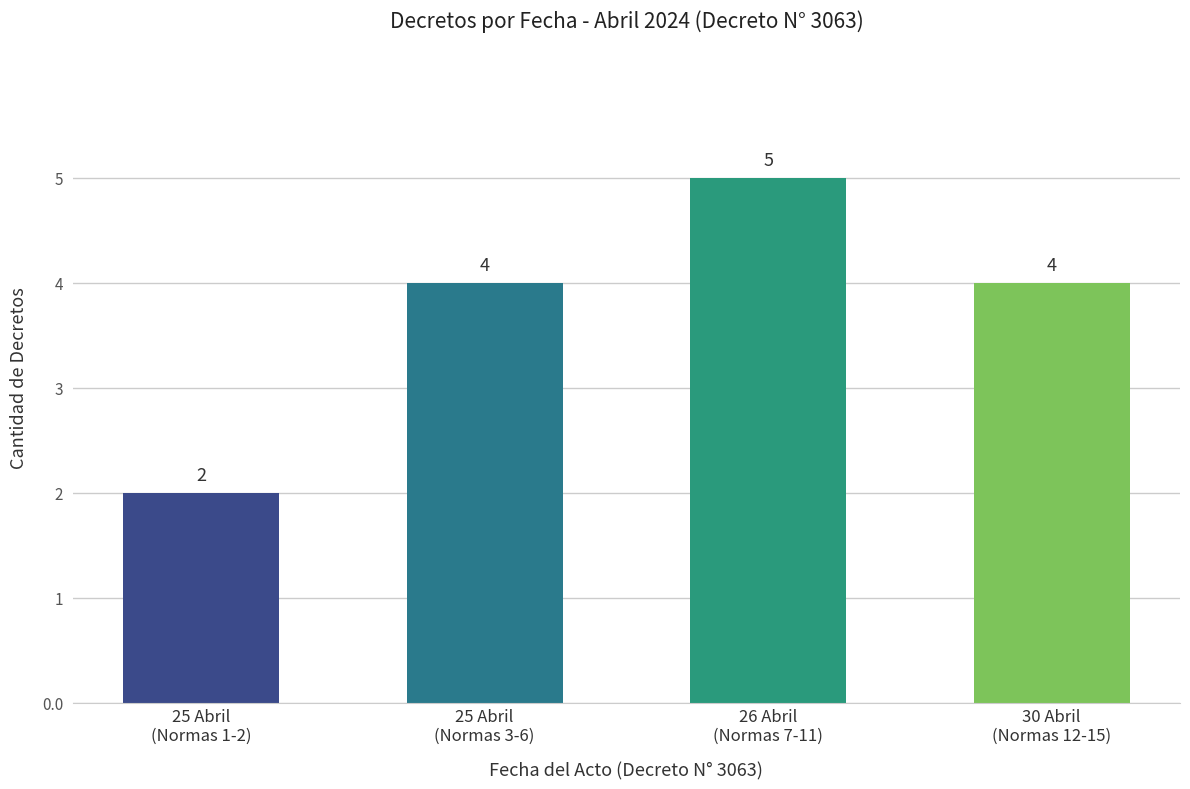

Which category has the lowest value across all series?

25 Abril
(Normas 1-2)